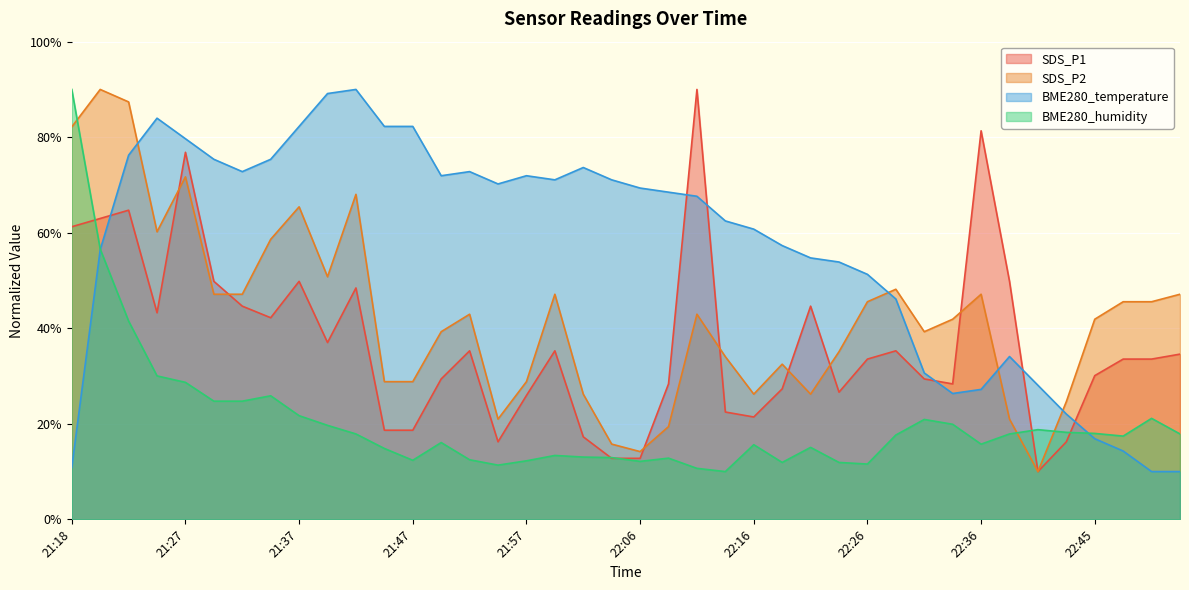

What is the sum of the BME280_humidity values at 21:32 and 22:04?

37.7